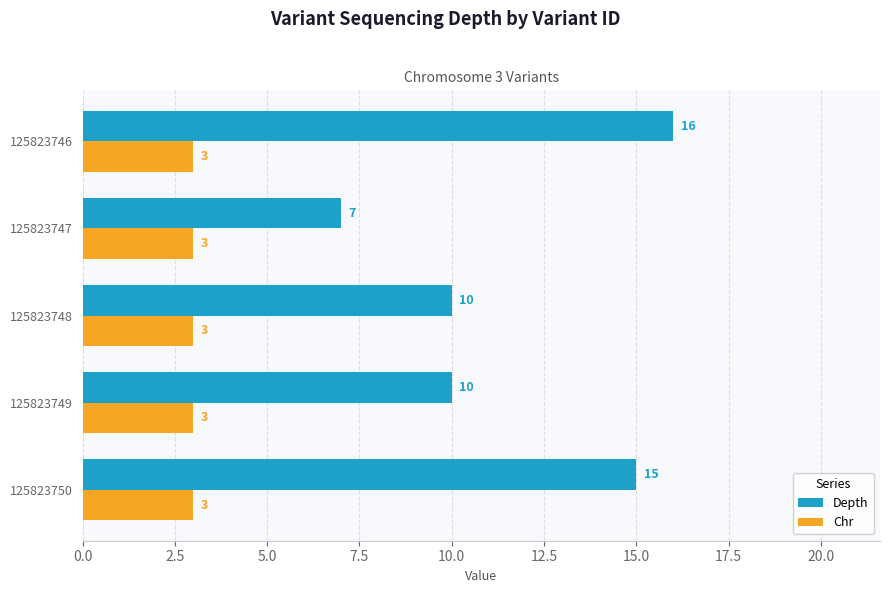

What is the spread (max minus min) of values at 125823747?

4